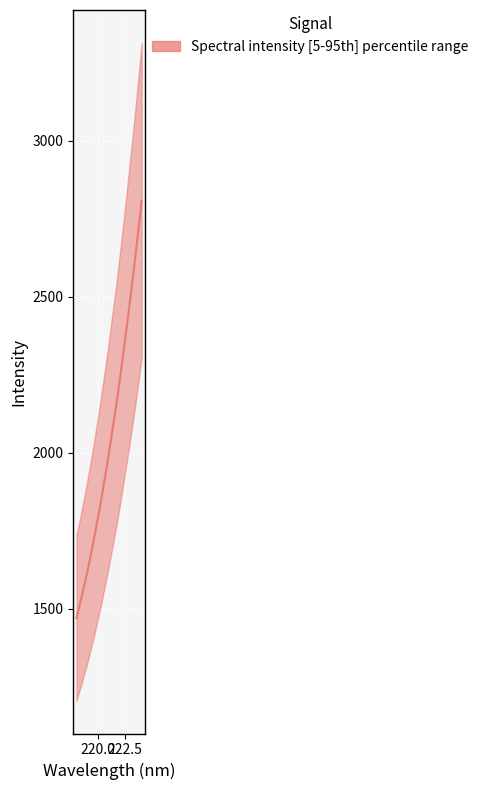

Rank the categories by value from lowest to highest.

218.0596, 218.2508, 218.442, 218.6332, 218.8244, 219.0156, 219.2067, 219.3979, 219.589, 219.7801, 219.9712, 220.1623, 220.3533, 220.5444, 220.7354, 220.9264, 221.1174, 221.3083, 221.4993, 221.6902, 221.8812, 222.0721, 222.263, 222.4538, 222.6447, 222.8355, 223.0264, 223.2172, 223.408, 223.5987, 223.7895, 223.9802